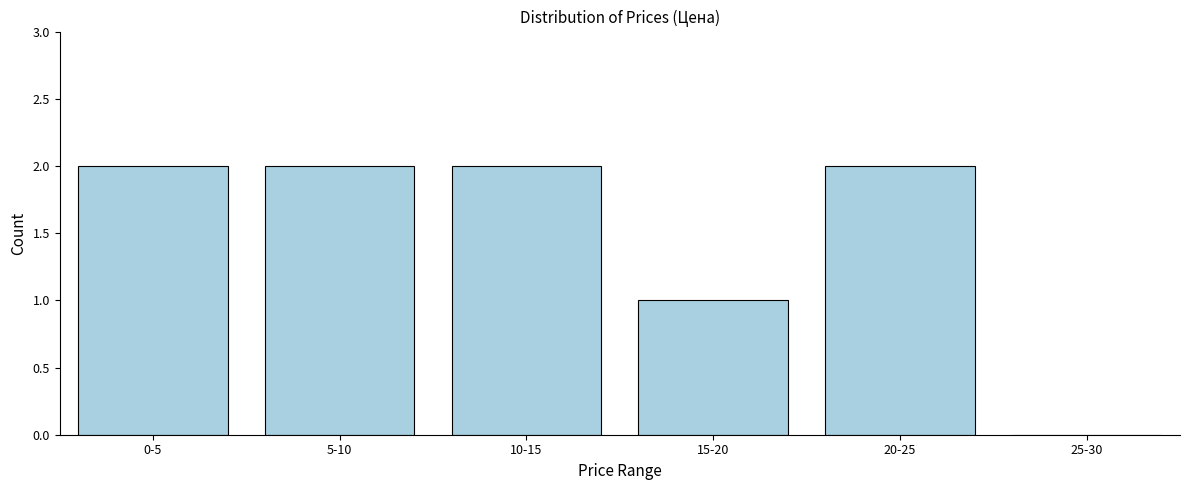

Reading left to right, transcribe all the data shown in this chart.

0-5=2	5-10=2	10-15=2	15-20=1	20-25=2	25-30=0